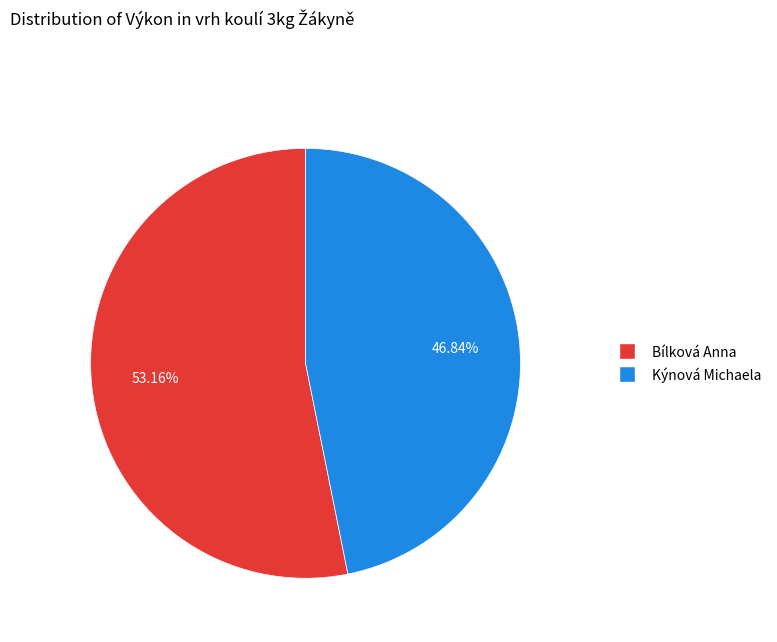

Is Kýnová Michaela the majority of the pie?

No